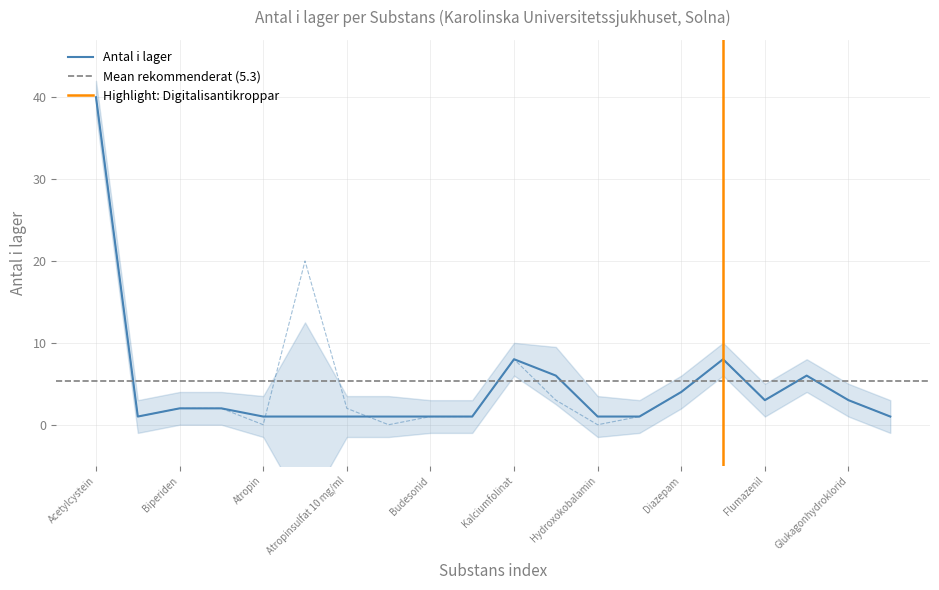

Is it true that Antal i lager equals 3 at Glukagonhydroklorid?

True